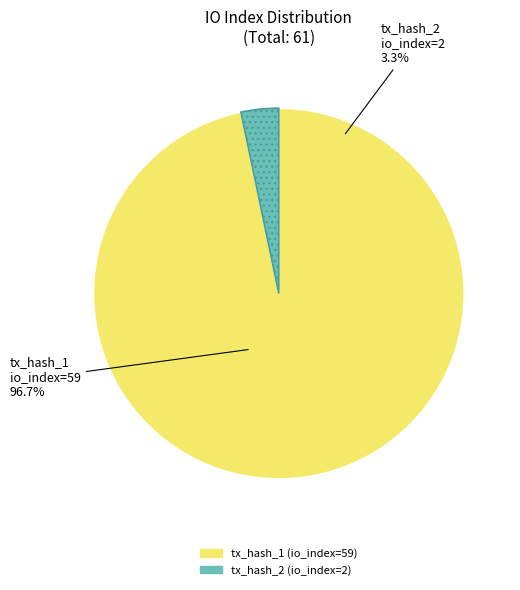

To the nearest percent, what is the combined percentage of tx_hash_2 (io_index=2) and tx_hash_1 (io_index=59)?

100%